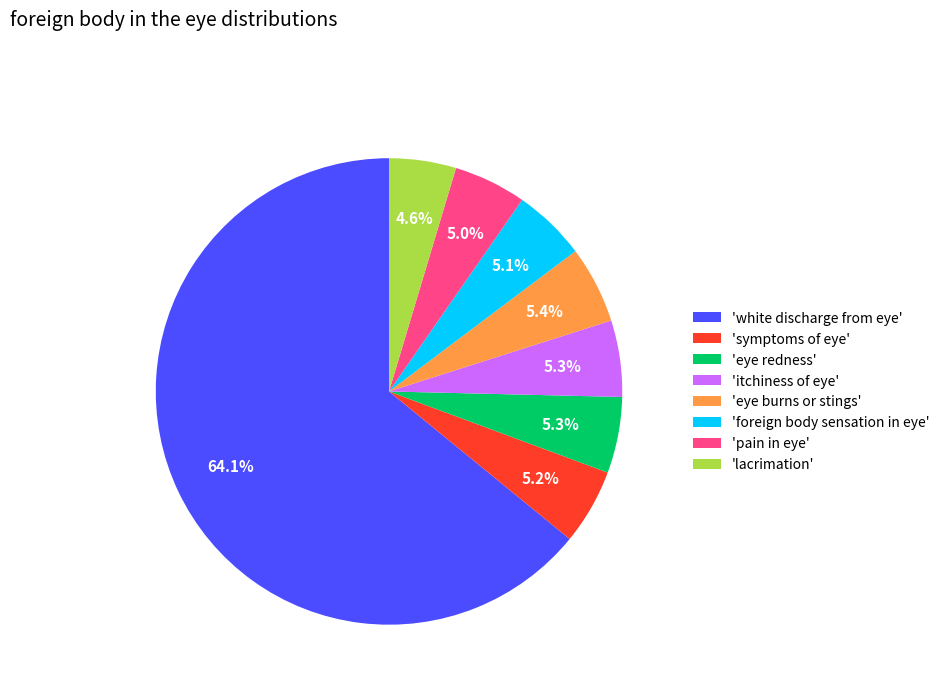

Approximately how many times larger is the value at 'symptoms of eye' compared to 'pain in eye'?

1.0